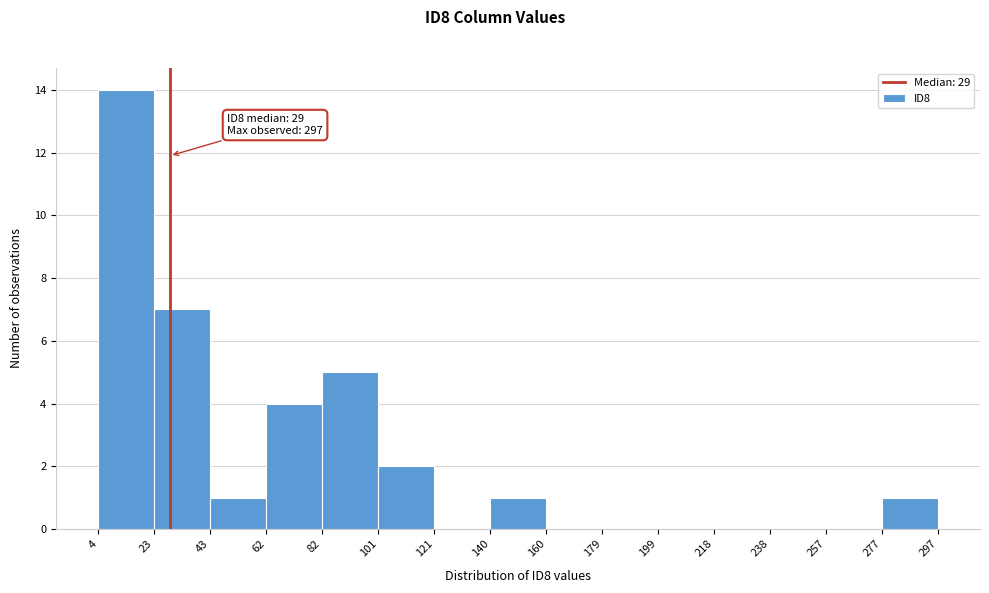

Which range on the x-axis has the tallest bar?

4 to 23